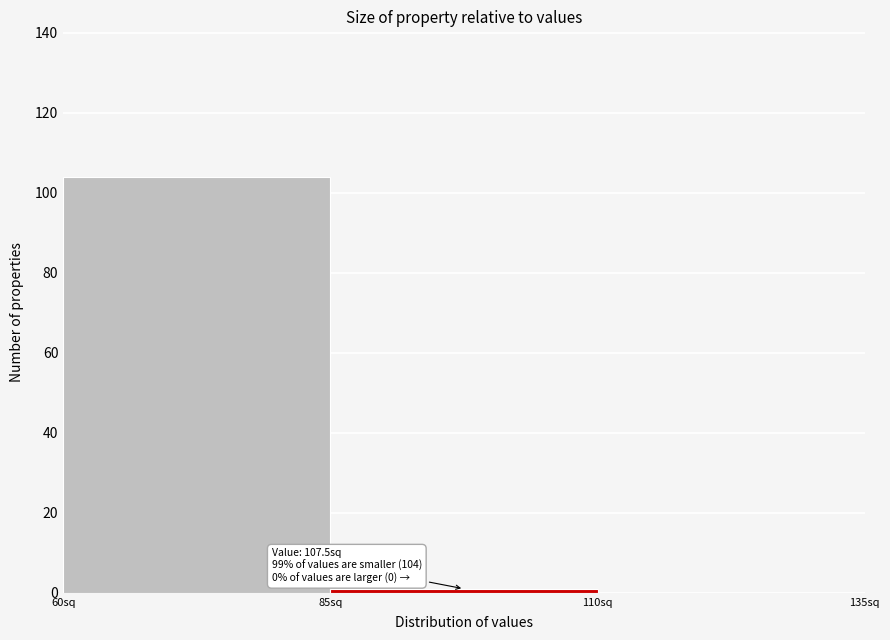

Which range on the x-axis has the tallest bar?

60 to 85